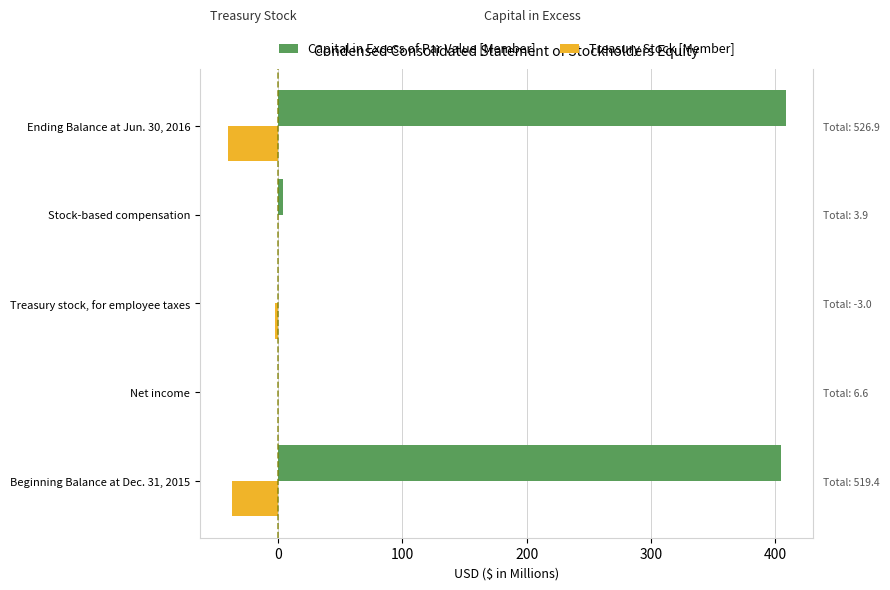

What is the difference between the highest and lowest values at Treasury stock, for employee taxes?

3.0